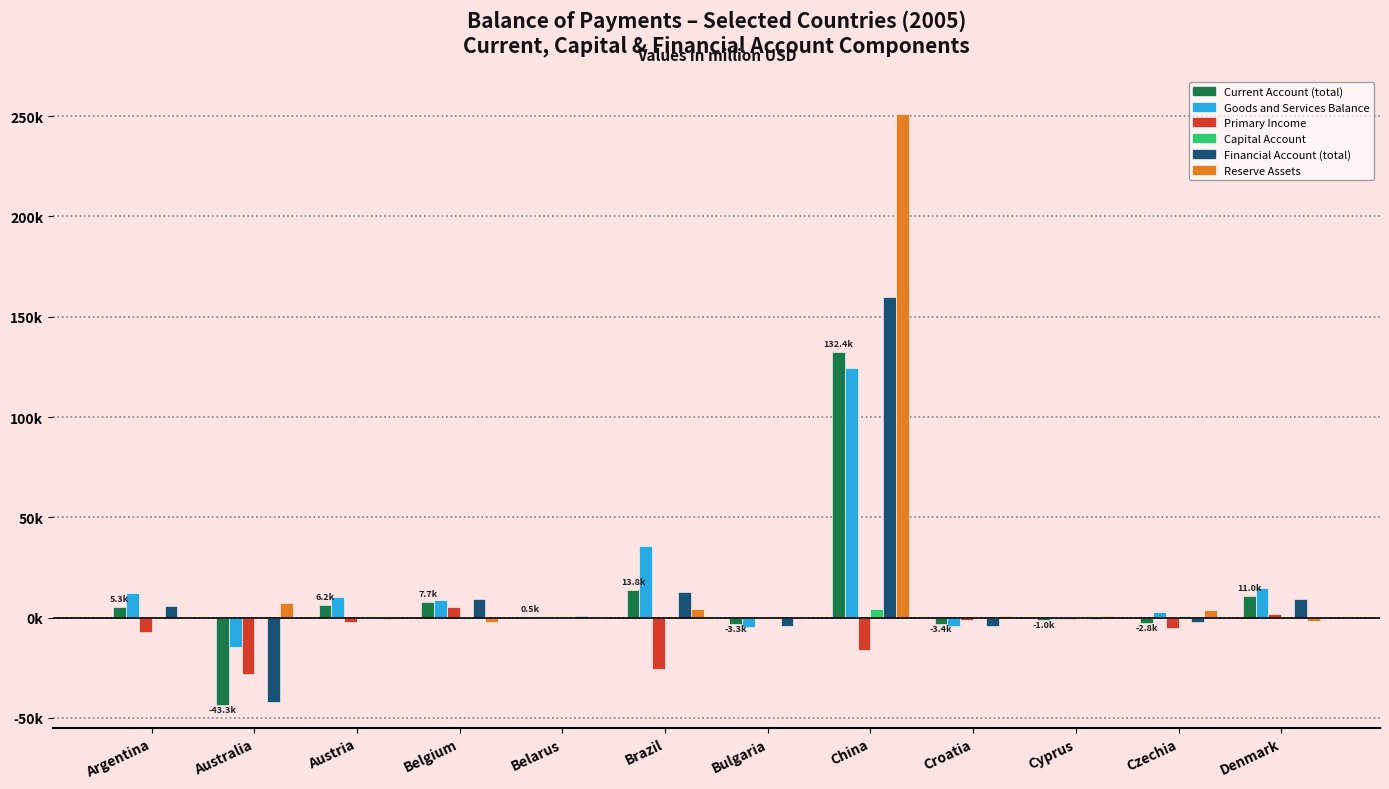

Does the chart contain stacked bars?

No